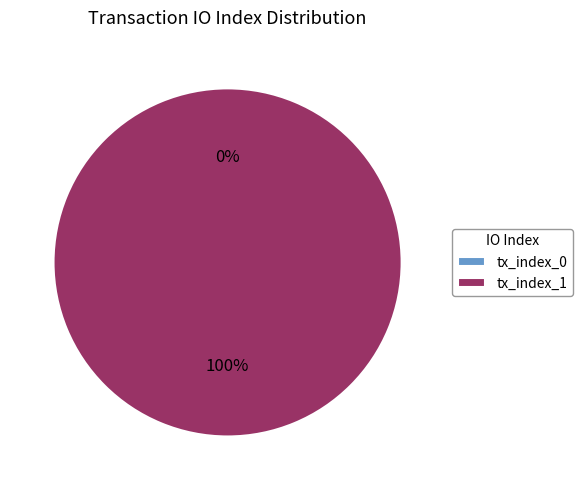

Rank the categories by value from lowest to highest.

tx_index_0, tx_index_1